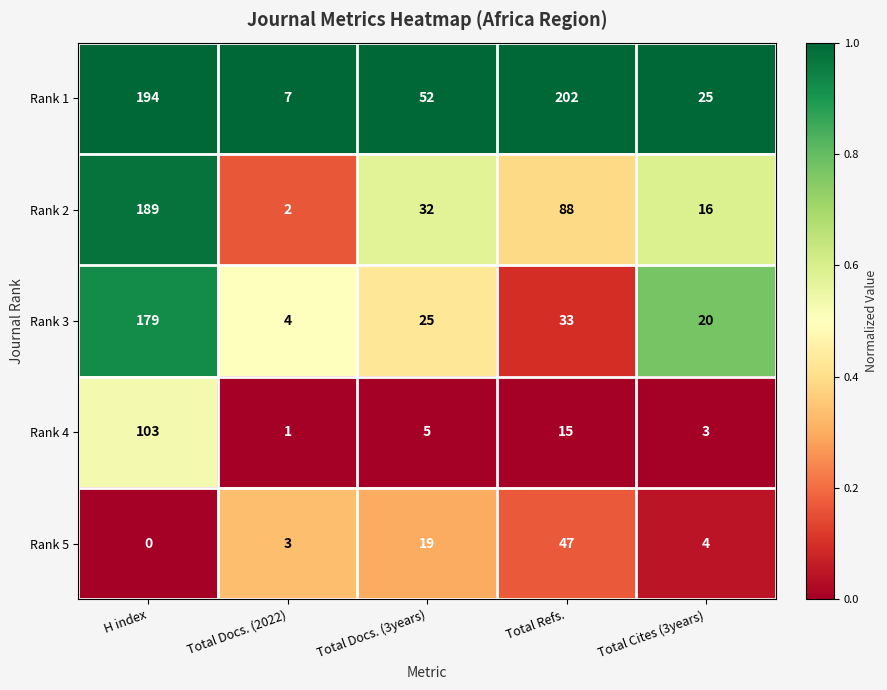

The Rank 2 series shows 22 at Total Refs.. True or false?

False